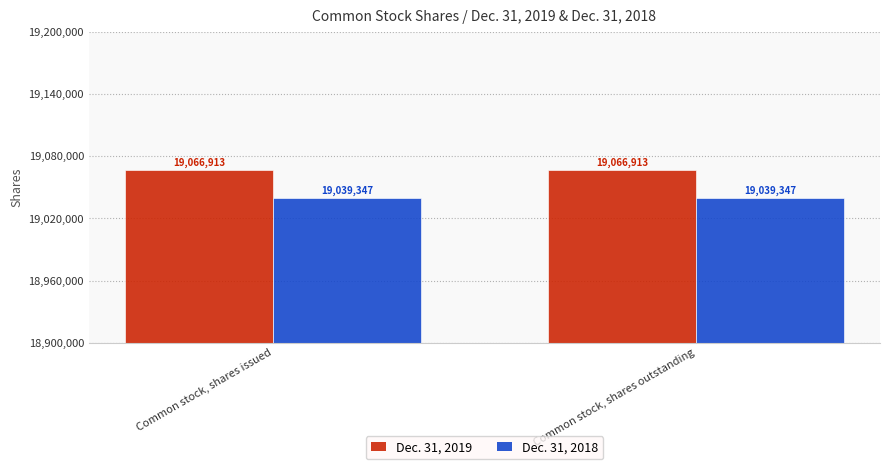

What value does the Dec. 31, 2018 series have at Common stock, shares outstanding?

19039347